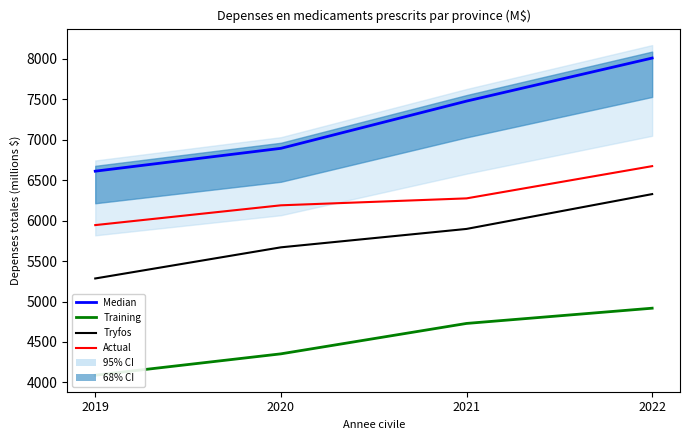

Reading left to right, what are all the values shown in this chart?

Ontario (Median): 6611.8	6894.2	7478.1	8010.5
Quebec (Training): 4088.8	4353.1	4729.0	4917.5
N.-Brunswick x20 (Tryfos): 5285.1	5670.1	5897.7	6328.4
N.-Ecosse x20 (Actual): 5945.0	6189.7	6275.5	6674.0